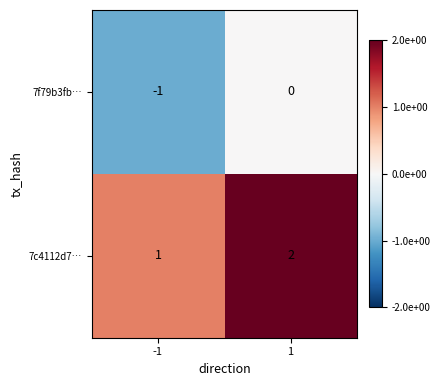

At 1, list the series in order from largest to smallest.

7c4112d7…, 7f79b3fb…